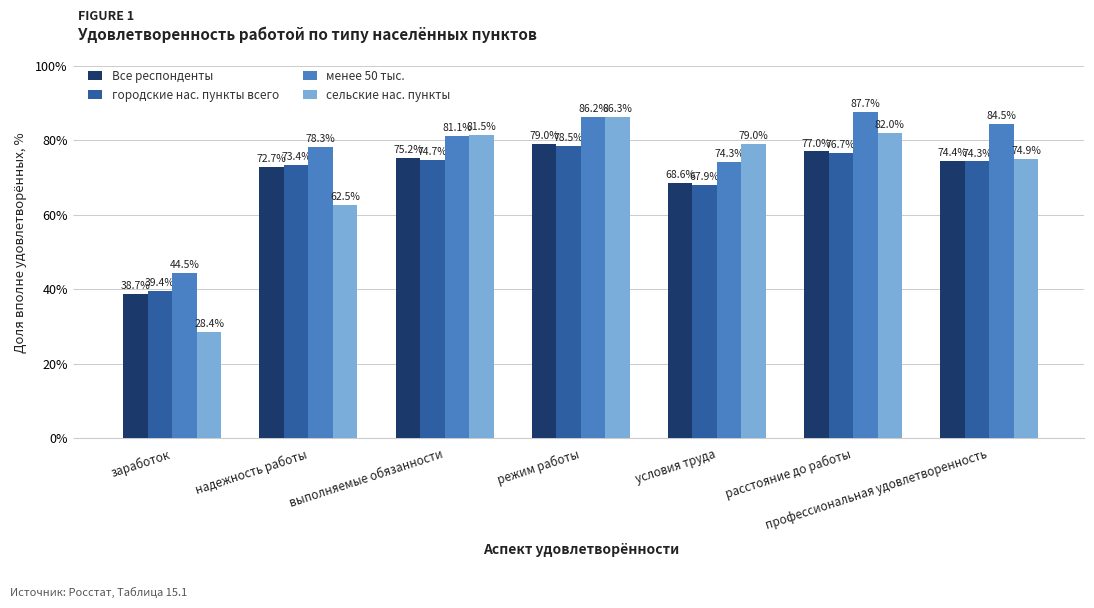

What value does the сельские нас. пункты series have at надежность работы?

62.5